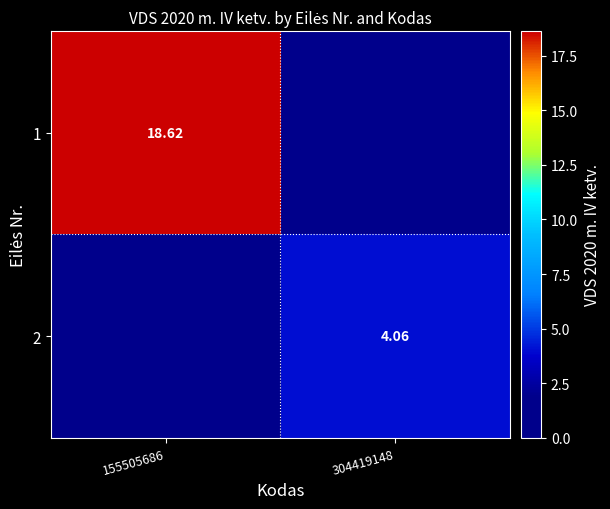

Which series has the widest spread of values?

1